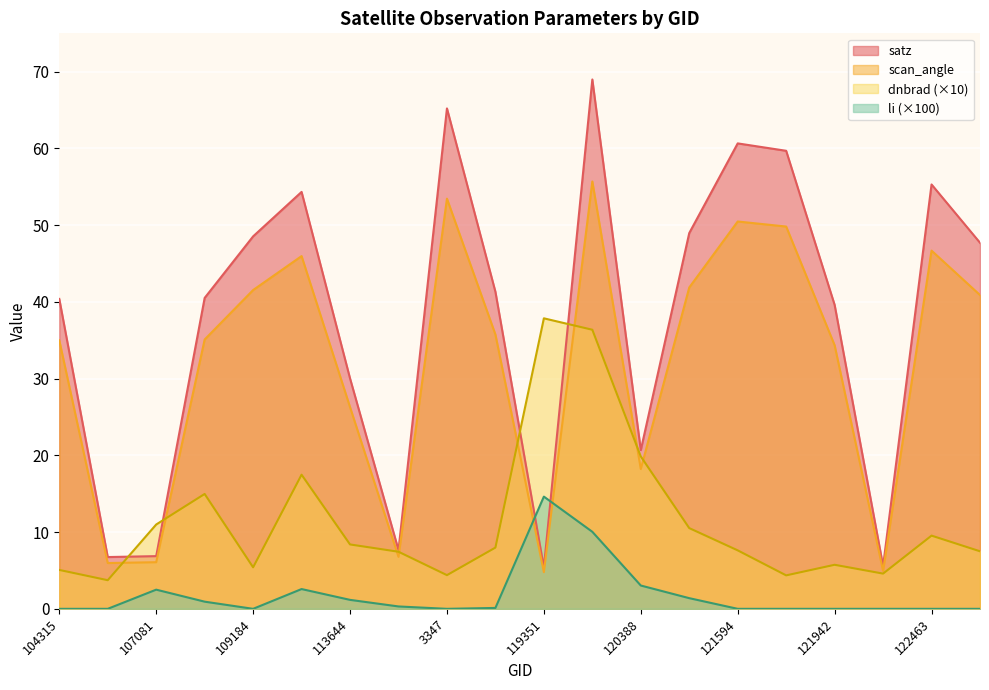

Reading right to left, transcribe all the data shown in this chart.

dnbrad: 122837=7.5	122463=9.5	122118=4.6	121942=5.7	121771=4.4	121594=7.6	120556=10.5	120388=19.9	3797=36.4	119351=37.9	115848=8.0	3347=4.4	113817=7.4	113644=8.4	113477=17.5	109184=5.4	107253=15.0	107081=11.0	104431=3.7	104315=5.1
satz: 122837=47.7	122463=55.3	122118=5.6	121942=39.6	121771=59.7	121594=60.7	120556=49.0	120388=20.7	3797=69.0	119351=5.4	115848=41.3	3347=65.2	113817=7.7	113644=30.0	113477=54.3	109184=48.5	107253=40.5	107081=6.9	104431=6.7	104315=40.4
scan_angle: 122837=40.9	122463=46.7	122118=4.9	121942=34.3	121771=49.8	121594=50.5	120556=41.9	120388=18.2	3797=55.7	119351=4.8	115848=35.8	3347=53.5	113817=6.8	113644=26.3	113477=46.0	109184=41.5	107253=35.1	107081=6.1	104431=6.0	104315=35.0
li: 122837=0.0	122463=0.0	122118=0.0	121942=0.0	121771=0.0	121594=0.0	120556=1.4	120388=3.0	3797=10.0	119351=14.6	115848=0.1	3347=0.0	113817=0.3	113644=1.2	113477=2.6	109184=0.0	107253=0.9	107081=2.5	104431=0.0	104315=0.0